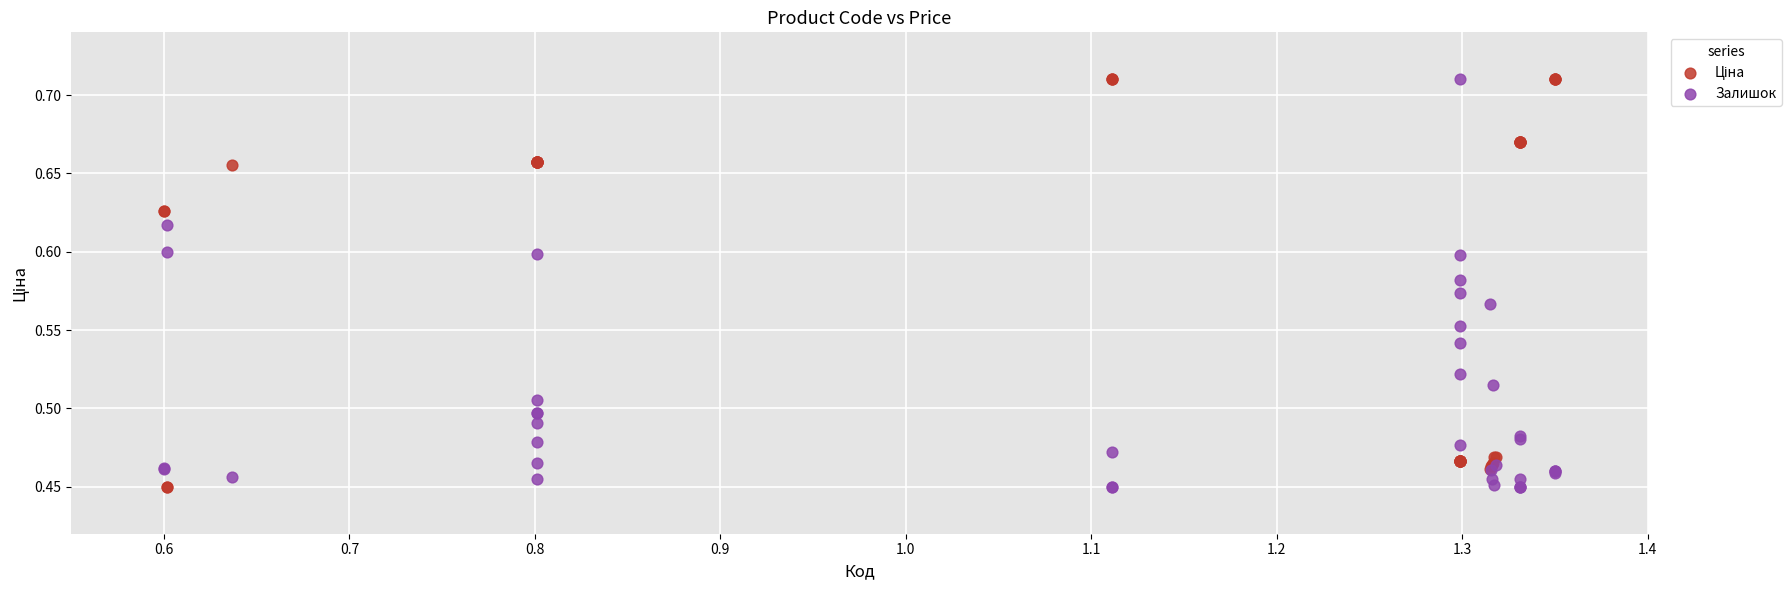

What is the X range (max minus min) for the scatter plot?

0.8